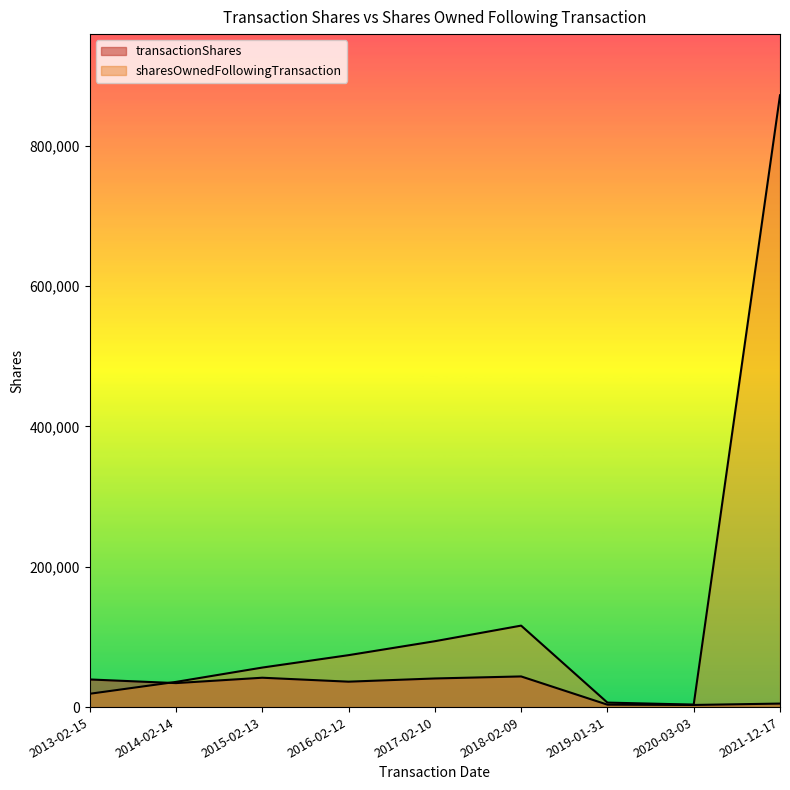

What is the difference between the highest and lowest values at 2015-02-13?

14468